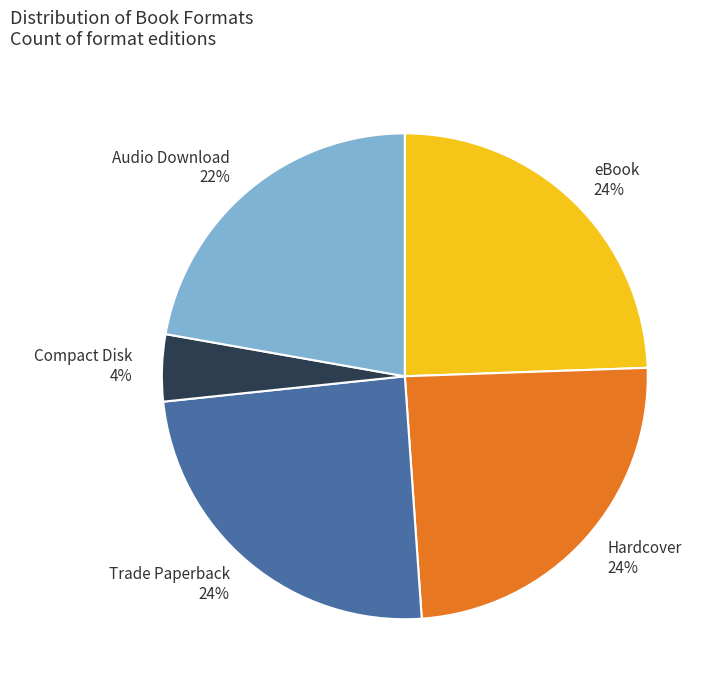

The Trade Paperback slice represents 24% of the pie. True or false?

True